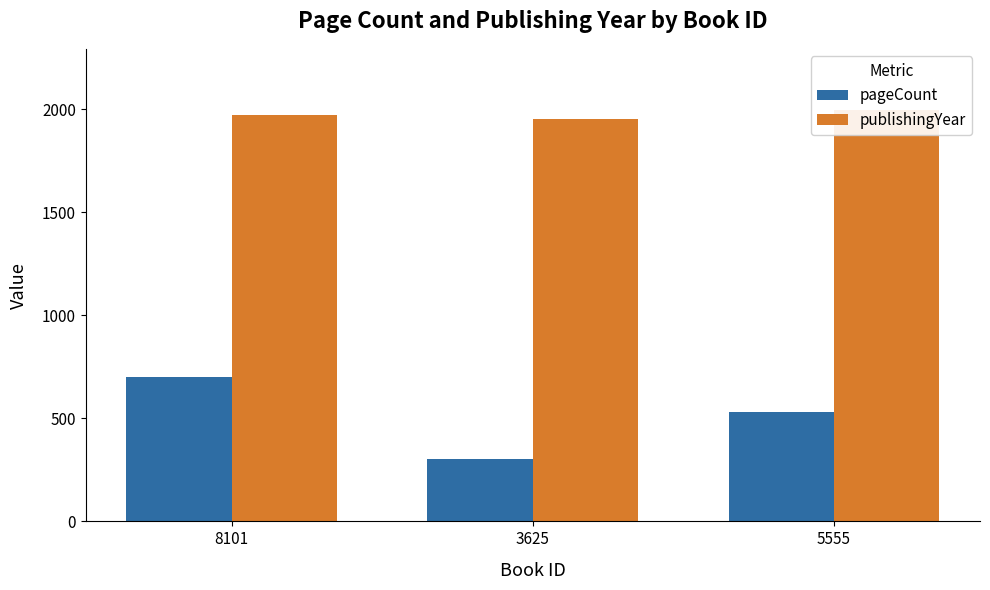

The pageCount series shows 304 at 3625. True or false?

True